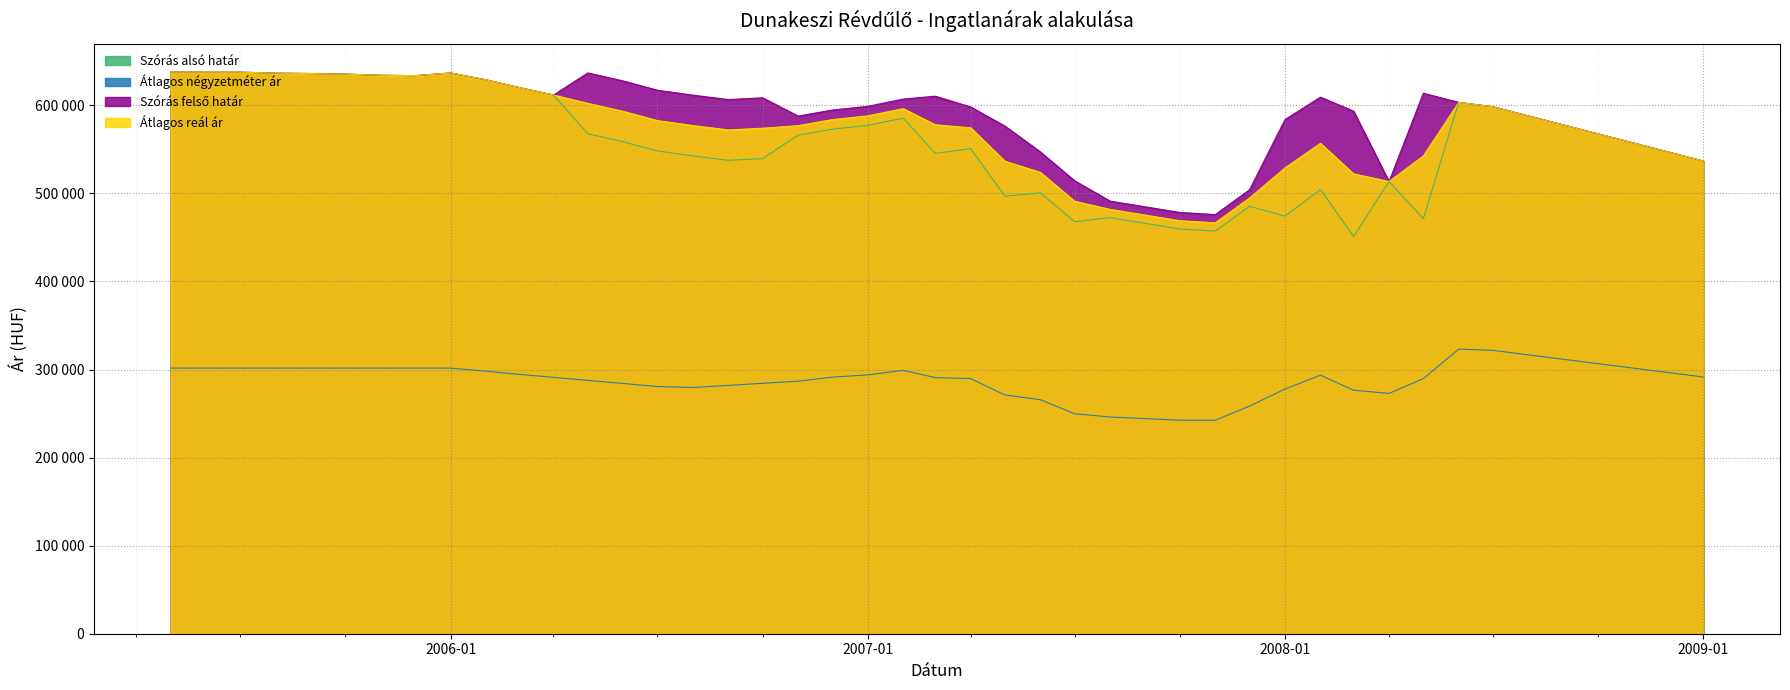

The value of Szórás alsó határ at 2008-01 is 474106. True or false?

True